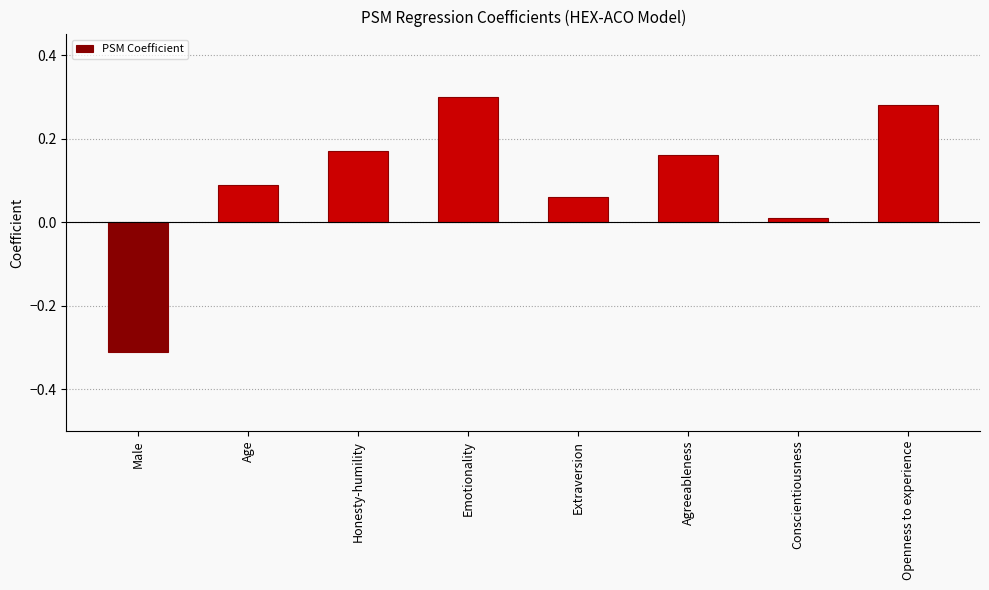

The chart shows a value of 0.1 at Openness to experience. True or false?

False